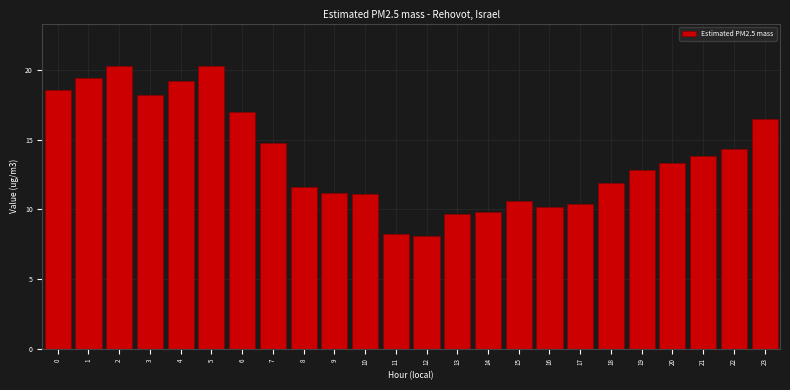

Reading left to right, transcribe all the data shown in this chart.

0=18.6	1=19.4	2=20.3	3=18.2	4=19.2	5=20.3	6=17.0	7=14.8	8=11.6	9=11.2	10=11.1	11=8.2	12=8.1	13=9.7	14=9.8	15=10.6	16=10.2	17=10.4	18=11.9	19=12.8	20=13.3	21=13.8	22=14.3	23=16.5